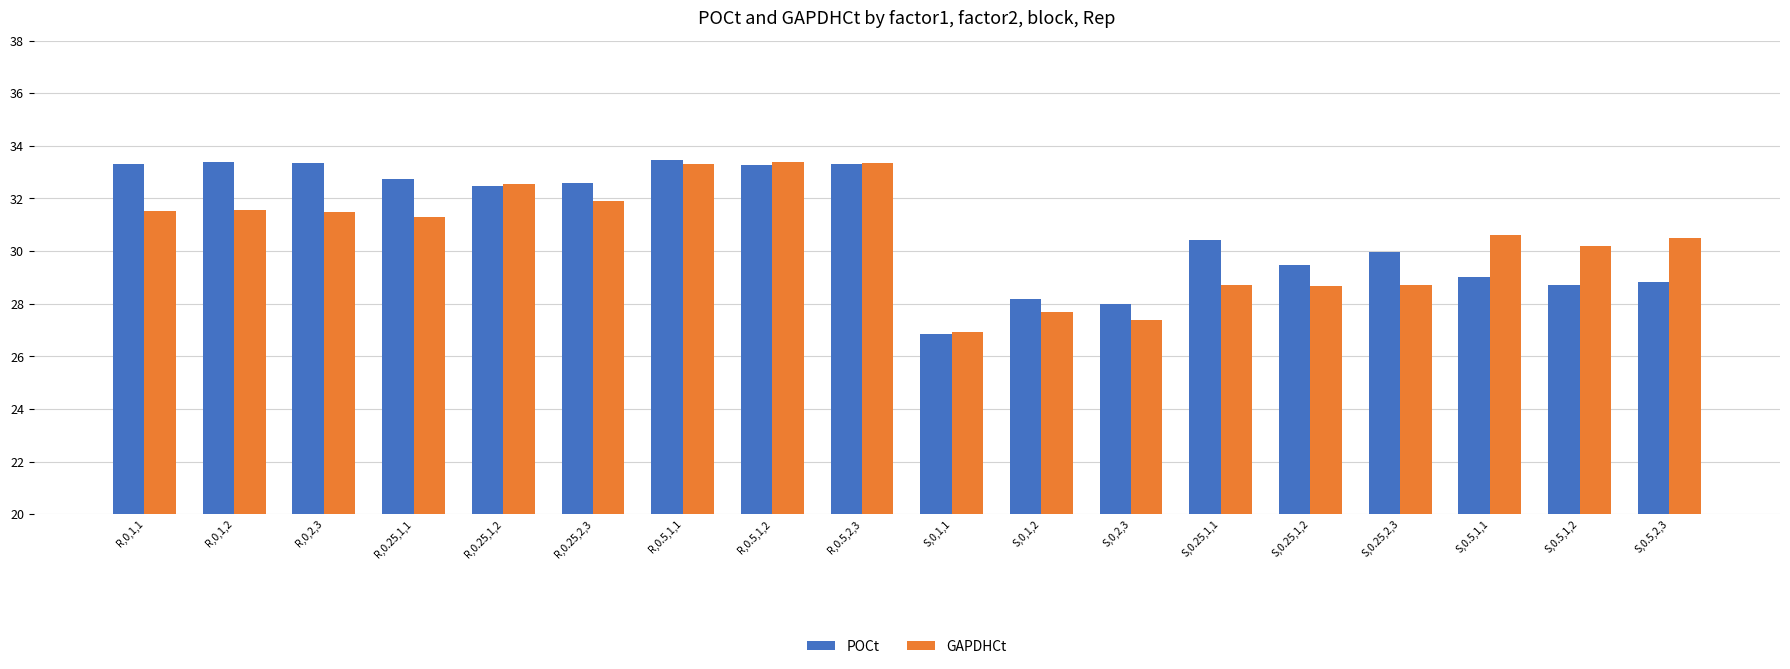

The POCt series shows 16.2 at S,0,1,2. True or false?

False